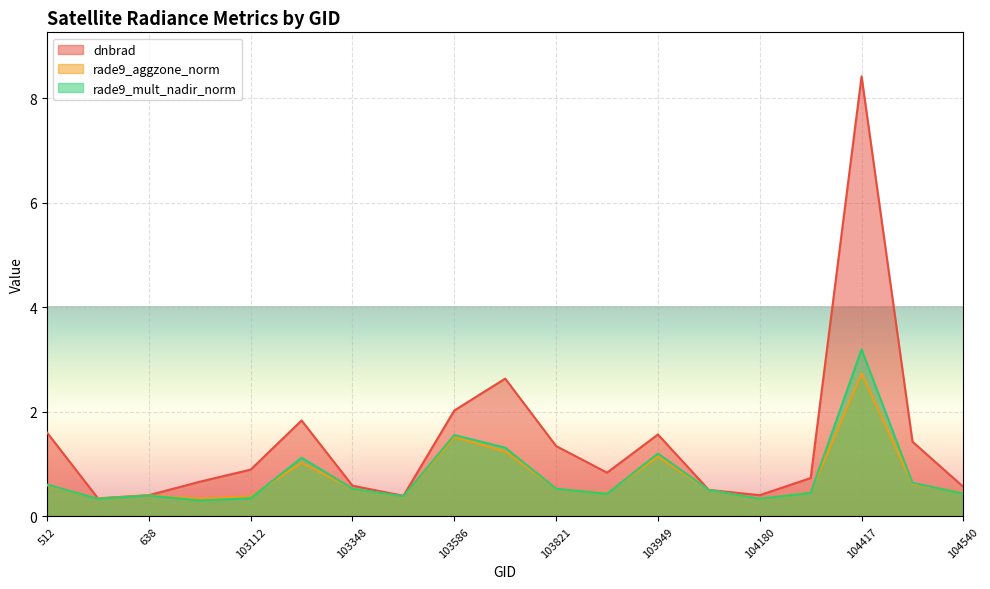

What is the sum of all dnbrad values?

27.2